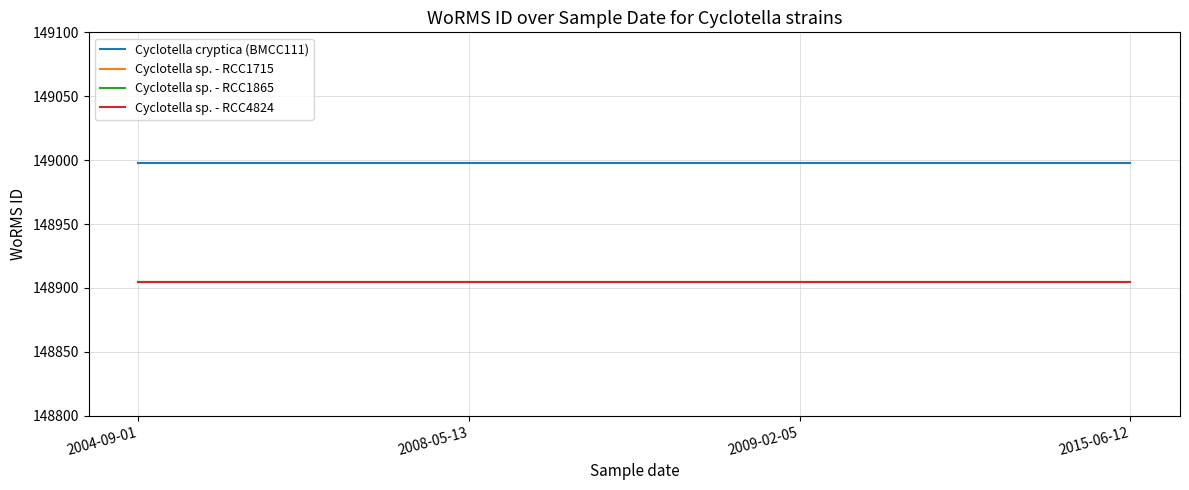

What is the difference between the highest and lowest values at 2004-09-01?

93